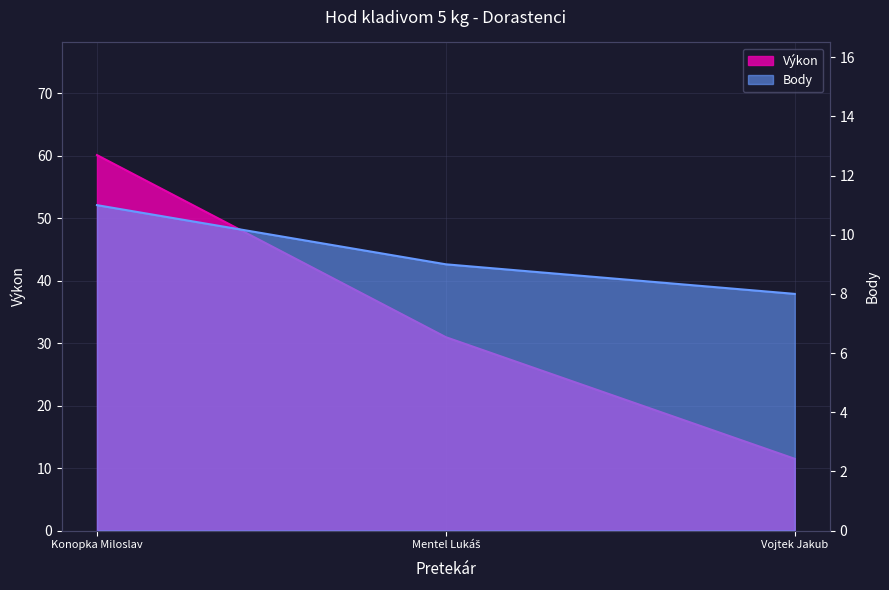

What are all the series names shown in the legend?

Výkon, Body